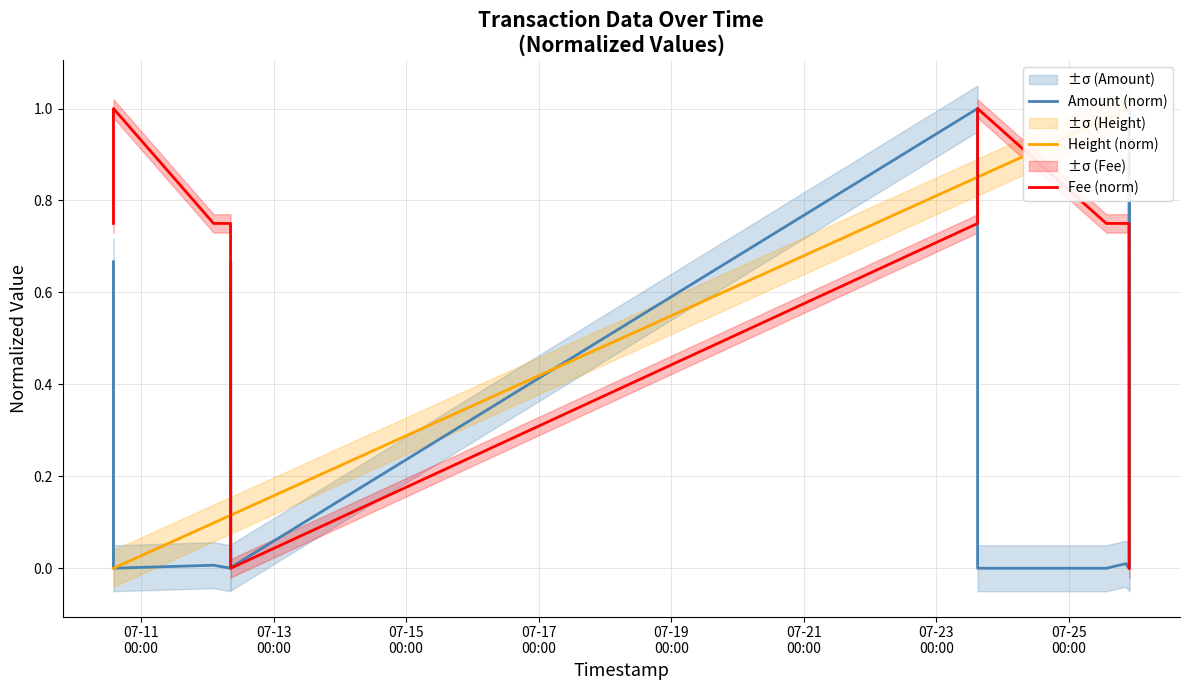

List the series in order of their peak value, highest first.

Amount (norm), Height (norm), Fee (norm)